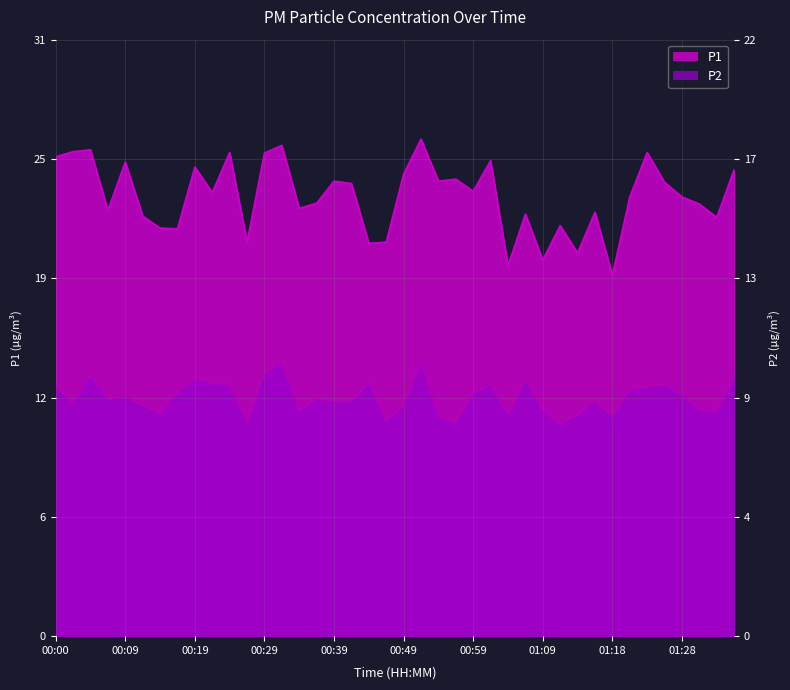

Which has a higher value, 01:36 or 00:05?

00:05